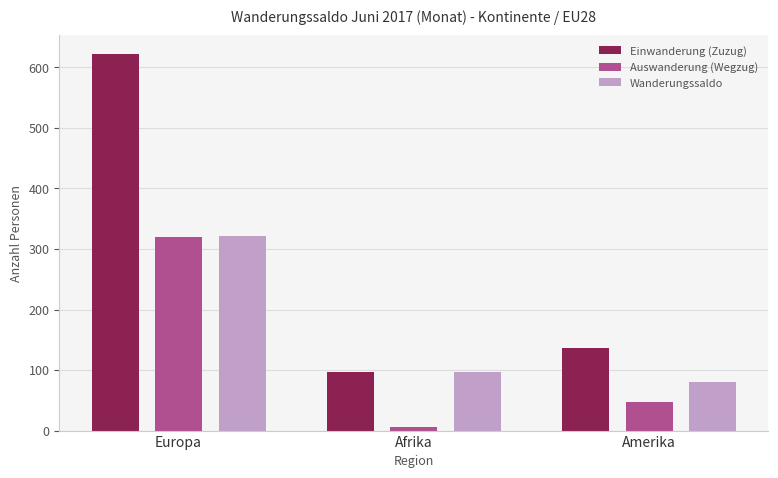

What position from the right is Afrika?

2